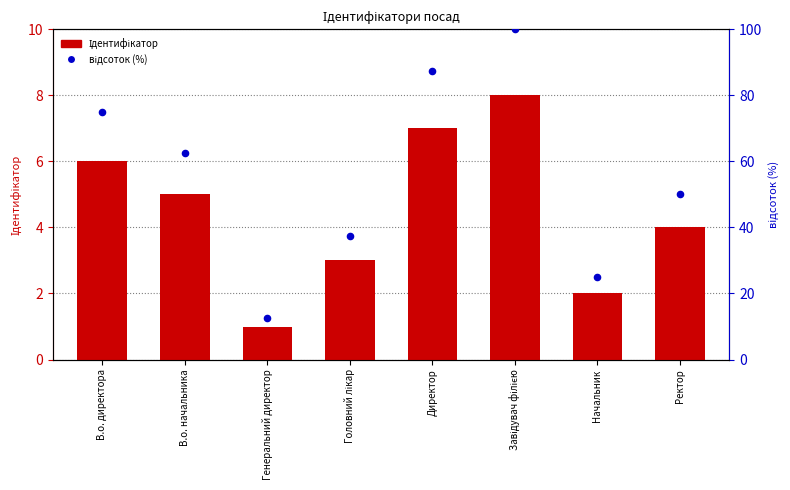

At which category is the sum across all series the highest?

Завідувач філією